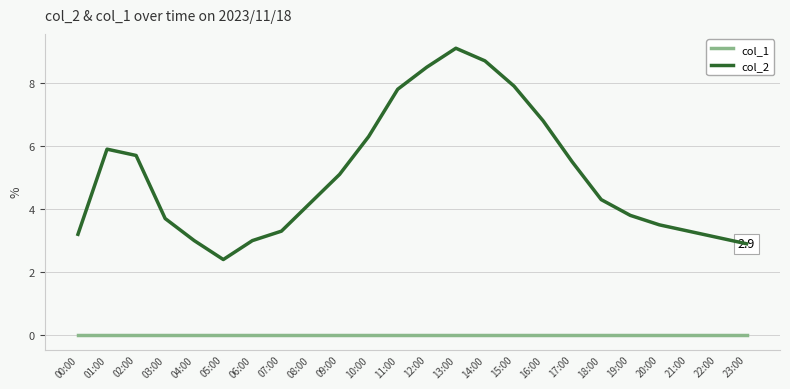

Reading left to right, list all the values displayed in this chart.

col_1: 0.0	0.0	0.0	0.0	0.0	0.0	0.0	0.0	0.0	0.0	0.0	0.0	0.0	0.0	0.0	0.0	0.0	0.0	0.0	0.0	0.0	0.0	0.0	0.0
col_2: 3.2	5.9	5.7	3.7	3.0	2.4	3.0	3.3	4.2	5.1	6.3	7.8	8.5	9.1	8.7	7.9	6.8	5.5	4.3	3.8	3.5	3.3	3.1	2.9